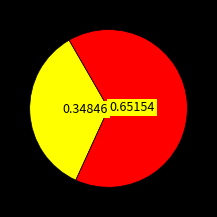

Is there any slice that represents more than half of the pie?

Yes